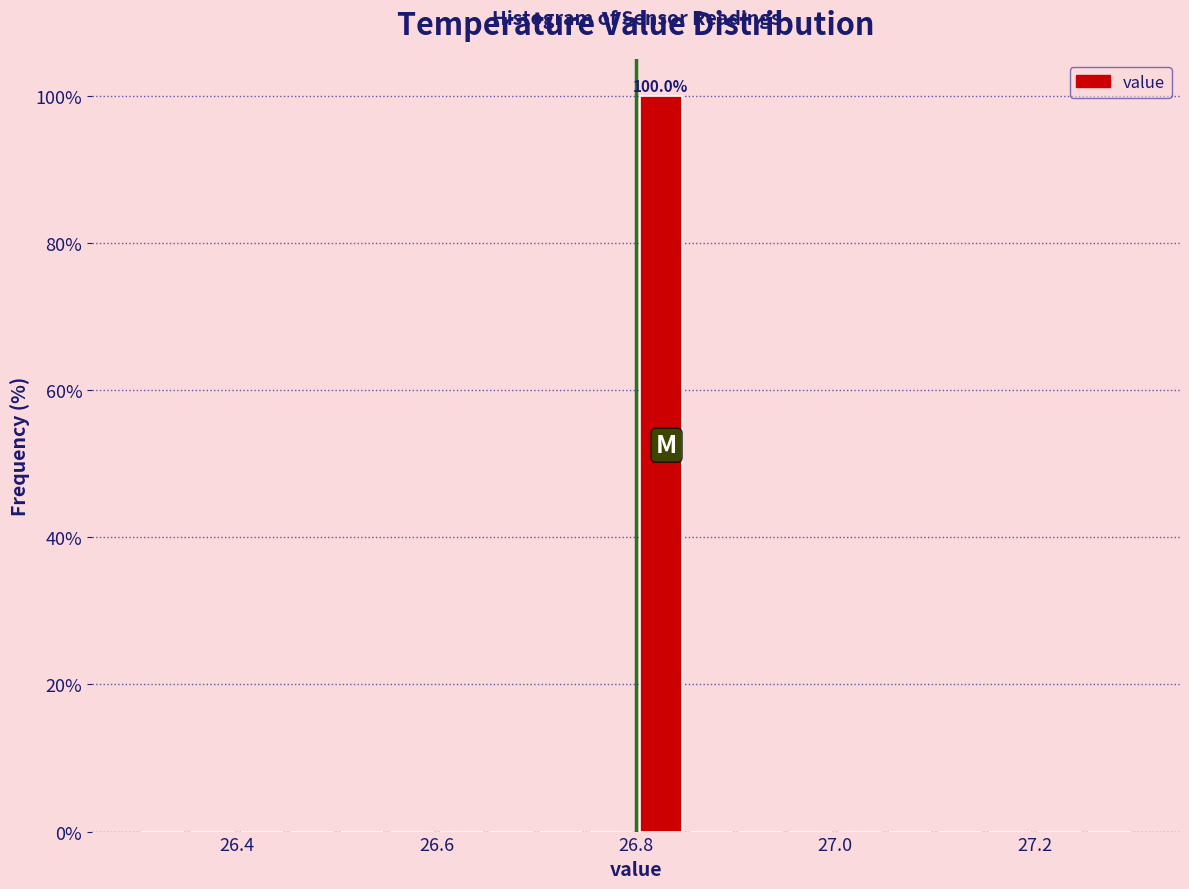

Around what value on the x-axis is the tallest bar? Give the approximate position of its centre, as read against the axis.

26.82